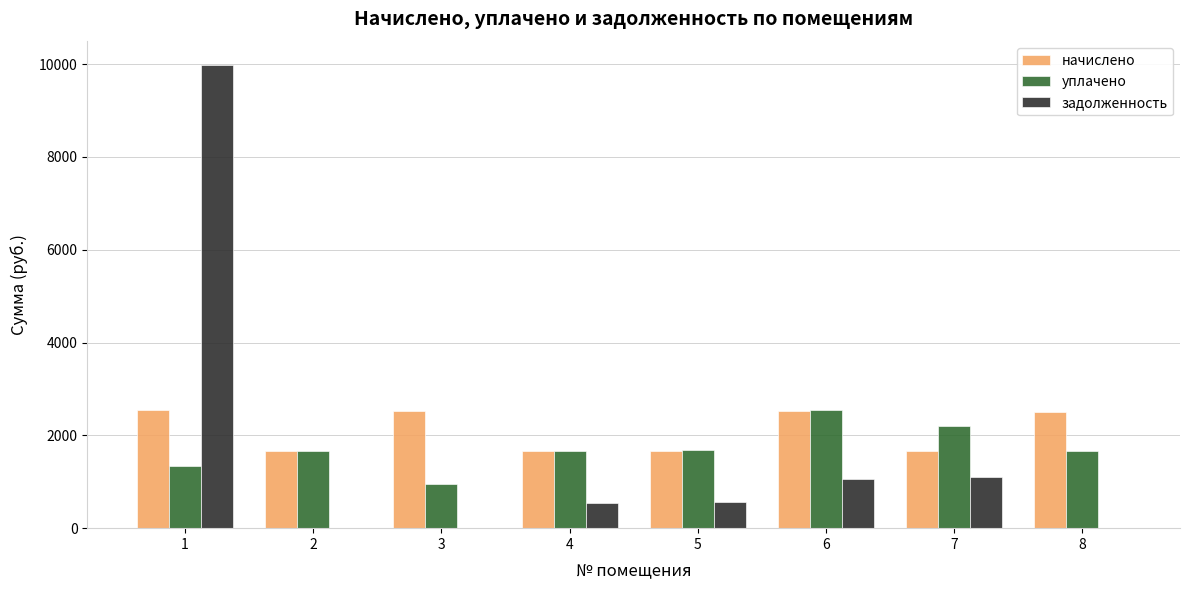

Are the bars horizontal?

No